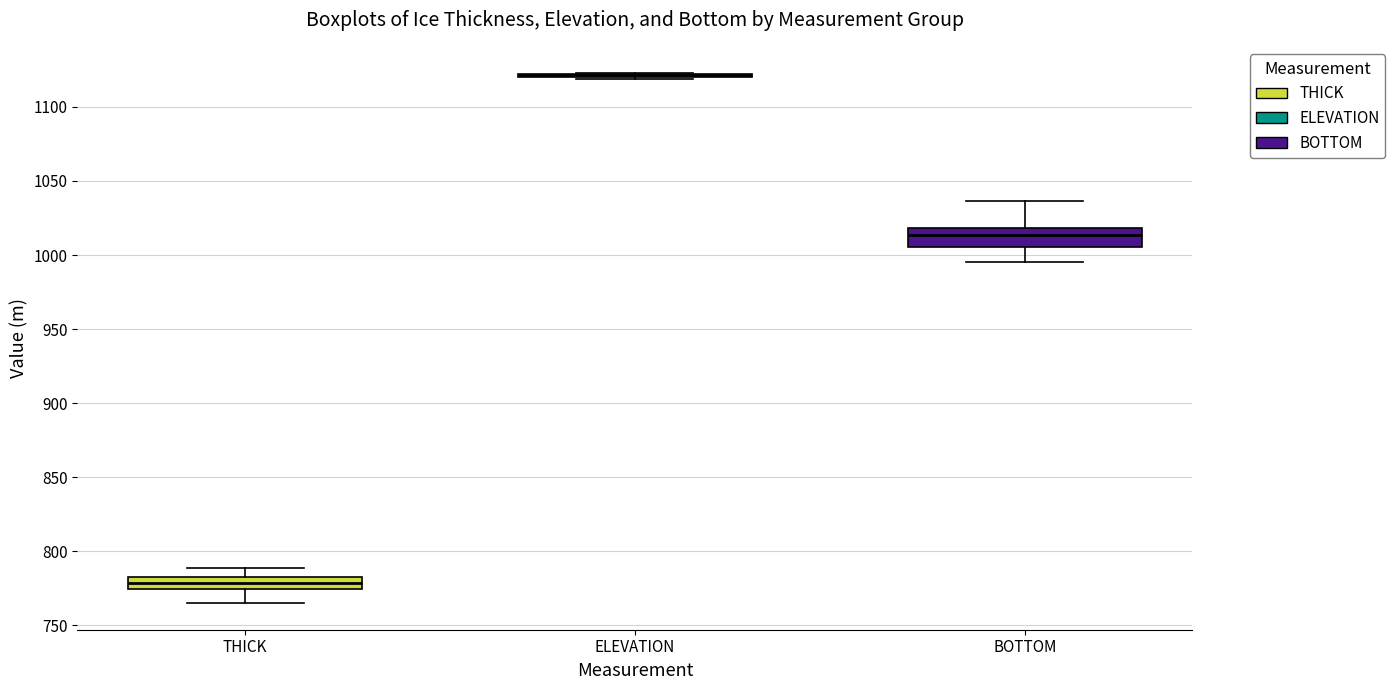

Reading left to right, read every box against the y-axis: the position of its median line, the range the box covers, and the ends of its whiskers. The values are not printed on the chart, so give them approximately, as read against the axis.

THICK: median 780, box 775 to 785, whiskers 765 to 790
ELEVATION: box collapsed to a line at 1120, whiskers 1120 to 1125
BOTTOM: median 1015, box 1005 to 1020, whiskers 995 to 1035